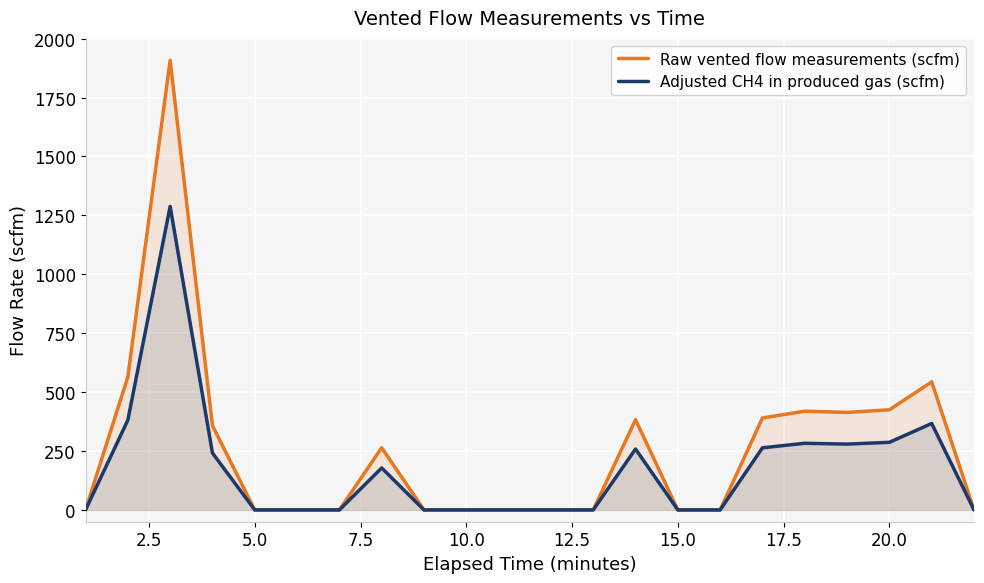

Which series has the widest spread of values?

Raw vented flow measurements (scfm)